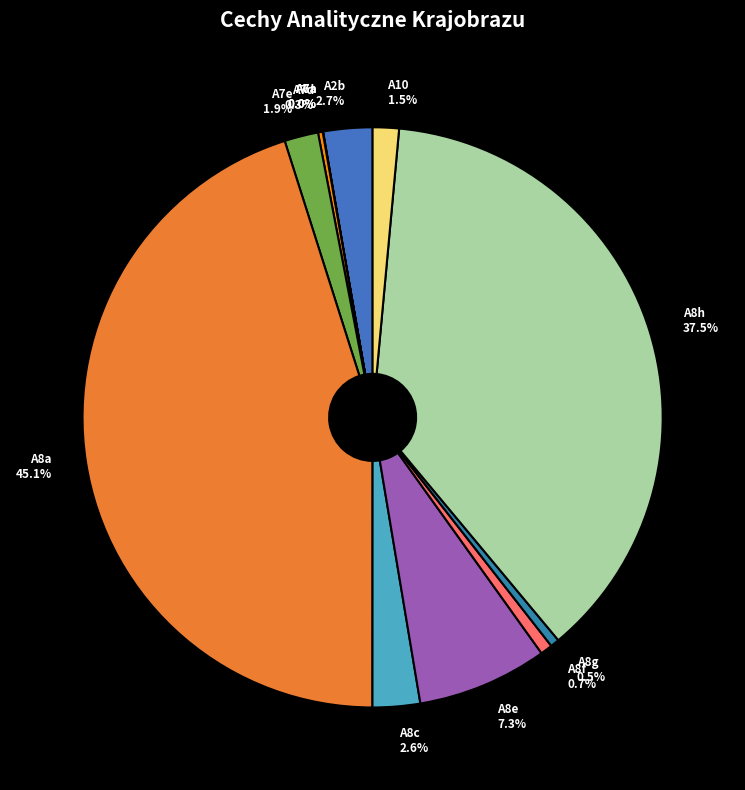

Which category has the biggest portion of the pie?

A8a